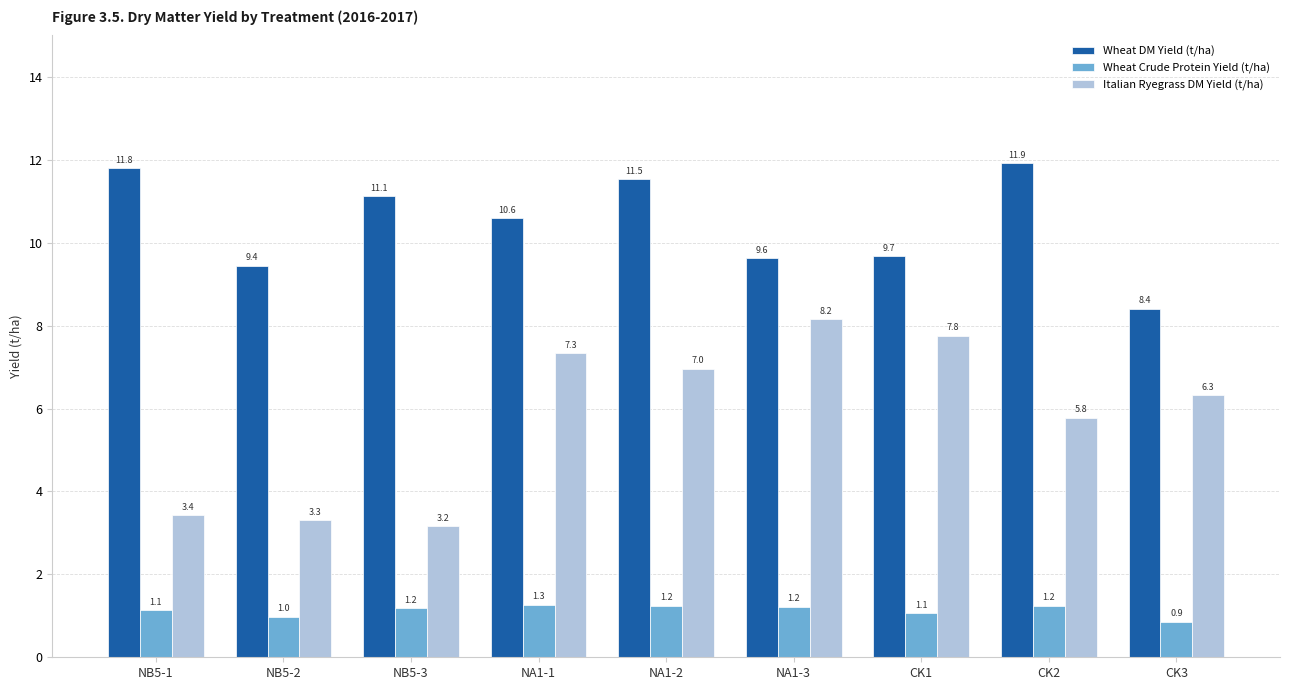

Reading left to right, list all the values displayed in this chart.

Wheat DM Yield (t/ha): 11.8	9.4	11.1	10.6	11.5	9.6	9.7	11.9	8.4
Wheat Crude Protein Yield (t/ha): 1.1	1.0	1.2	1.3	1.2	1.2	1.1	1.2	0.9
Italian Ryegrass DM Yield (t/ha): 3.4	3.3	3.2	7.3	7.0	8.2	7.8	5.8	6.3